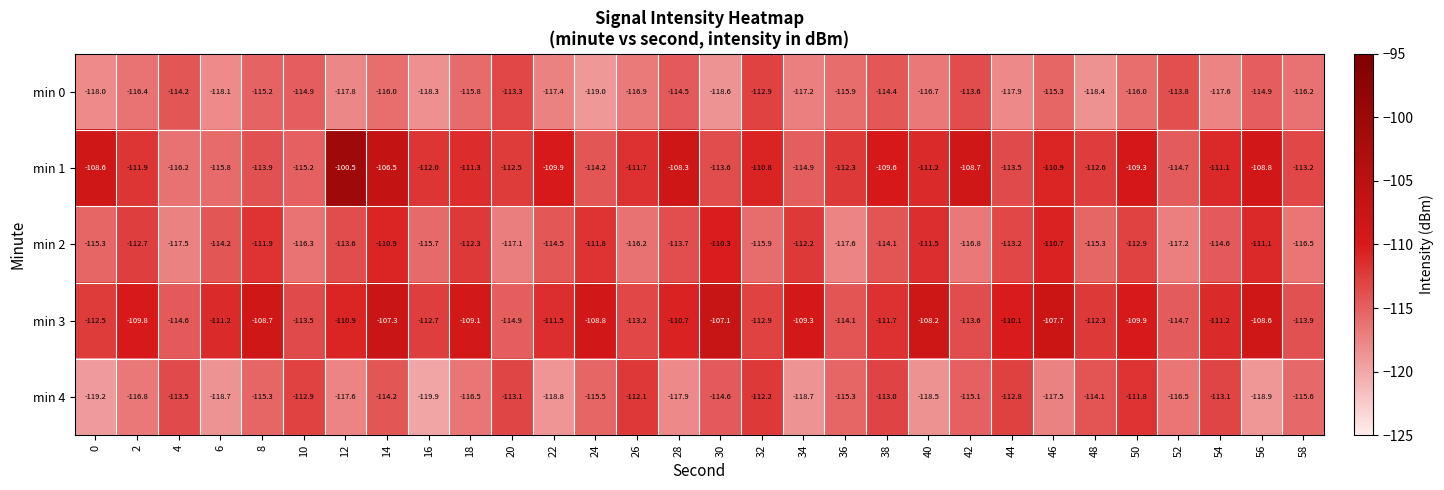

The min 0 series shows -117.2 at 34. True or false?

True